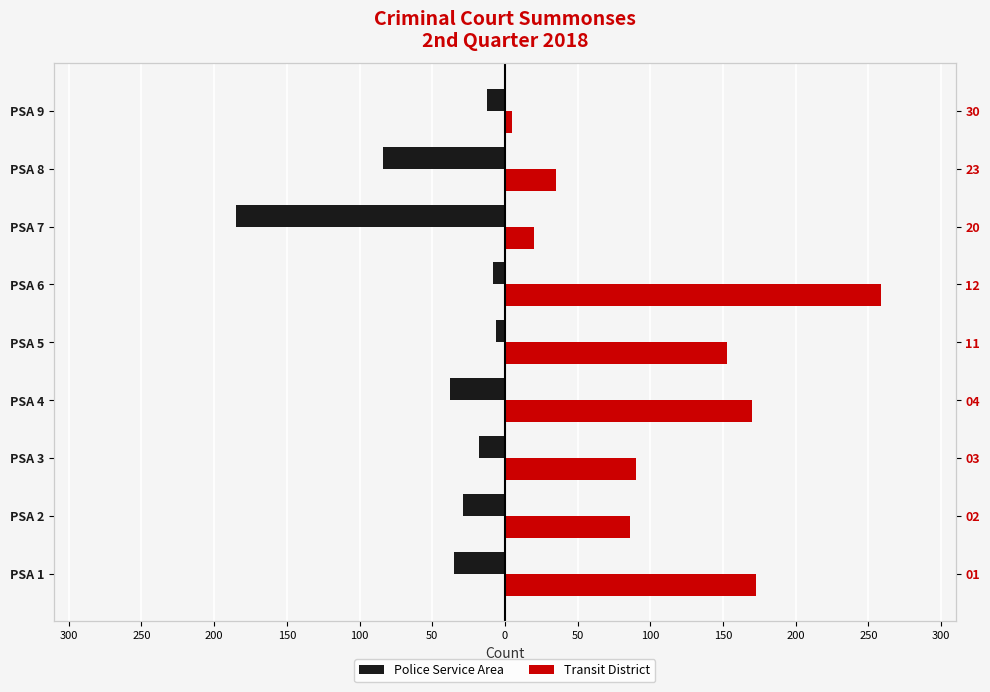

How many groups of bars are there?

9